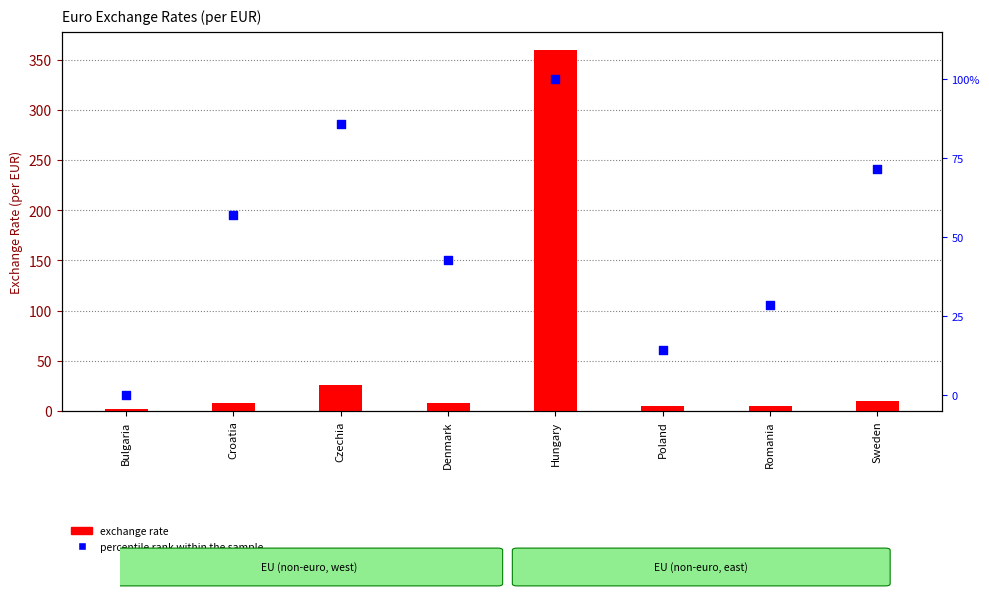

What are all the series names shown in the legend?

exchange rate, percentile rank within the sample